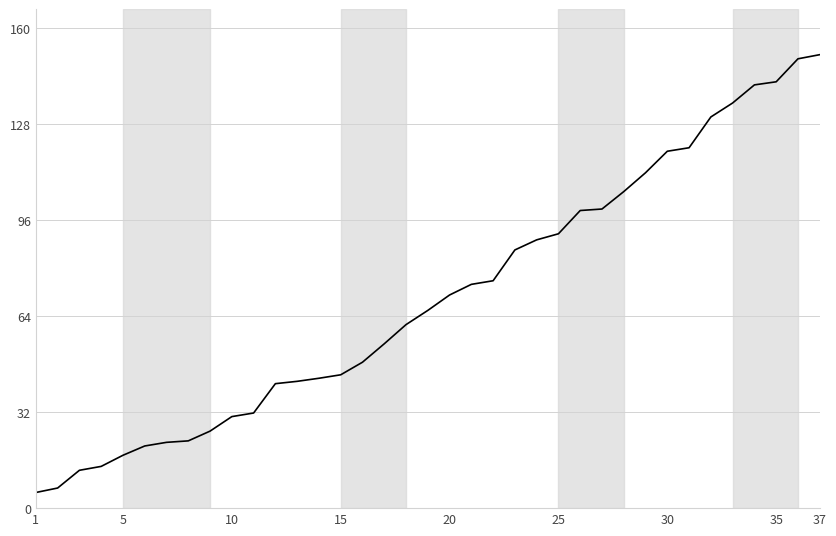

What is the maximum value shown in the chart?

151.2